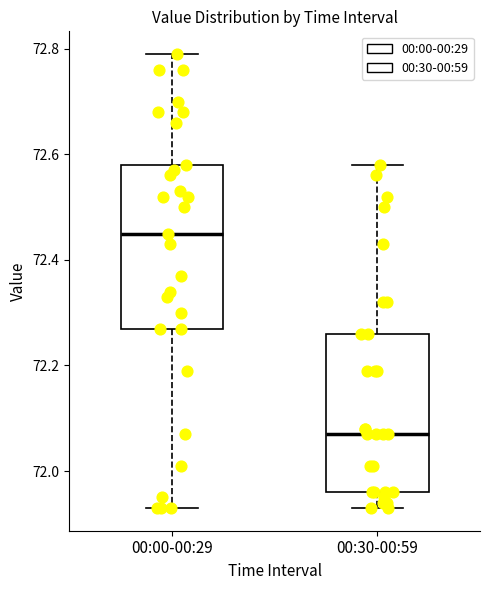

Reading left to right, read every box against the y-axis: the position of its median line, the range the box covers, and the ends of its whiskers. The values are not printed on the chart, so give them approximately, as read against the axis.

00:00-00:29: median 72.46, box 72.28 to 72.58, whiskers 71.94 to 72.80
00:30-00:59: median 72.08, box 71.96 to 72.26, whiskers 71.94 to 72.58